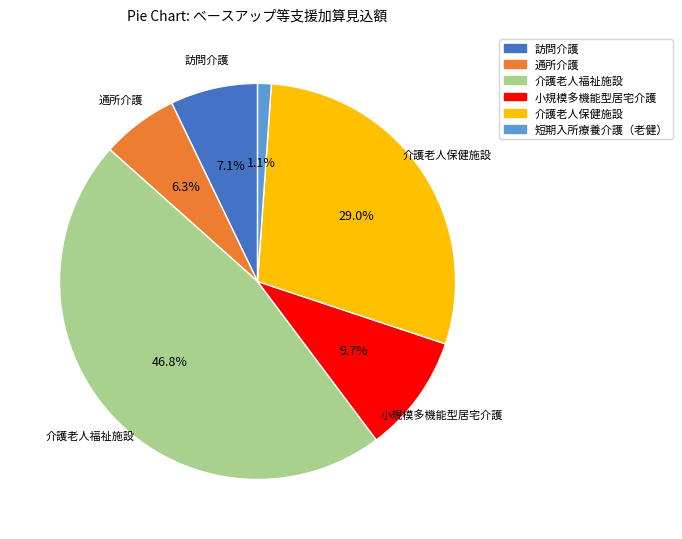

Rank the categories by value from lowest to highest.

短期入所療養介護（老健）, 通所介護, 訪問介護, 小規模多機能型居宅介護, 介護老人保健施設, 介護老人福祉施設